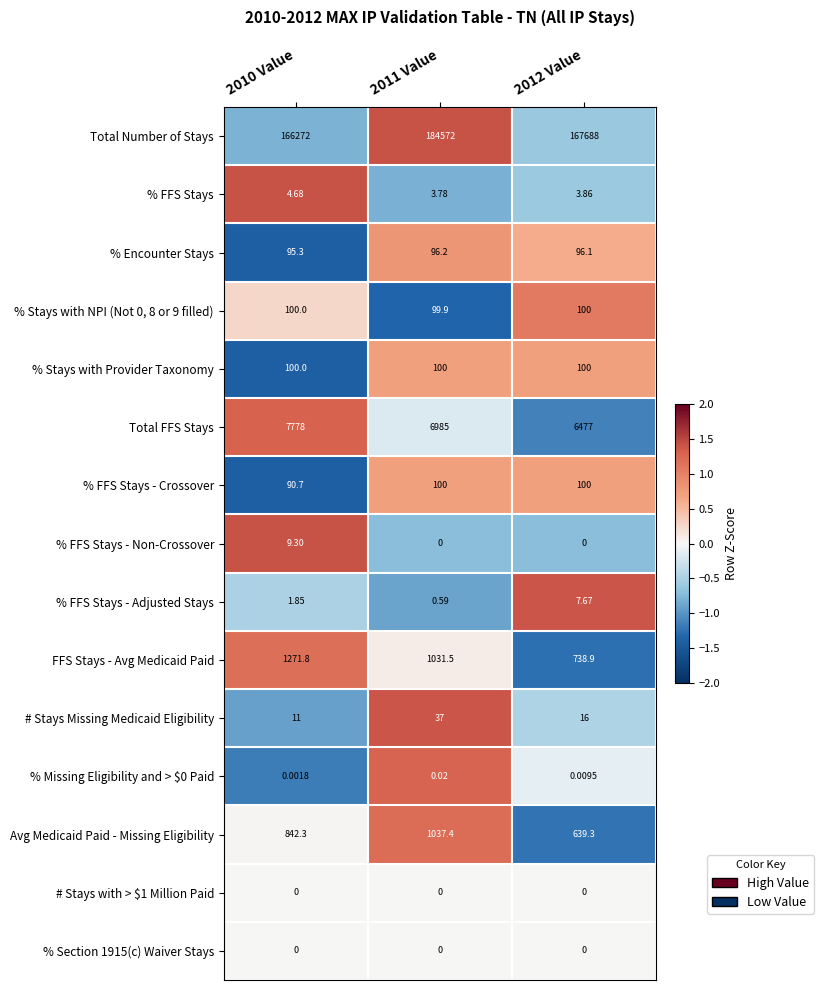

How many distinct data groups are displayed?

15